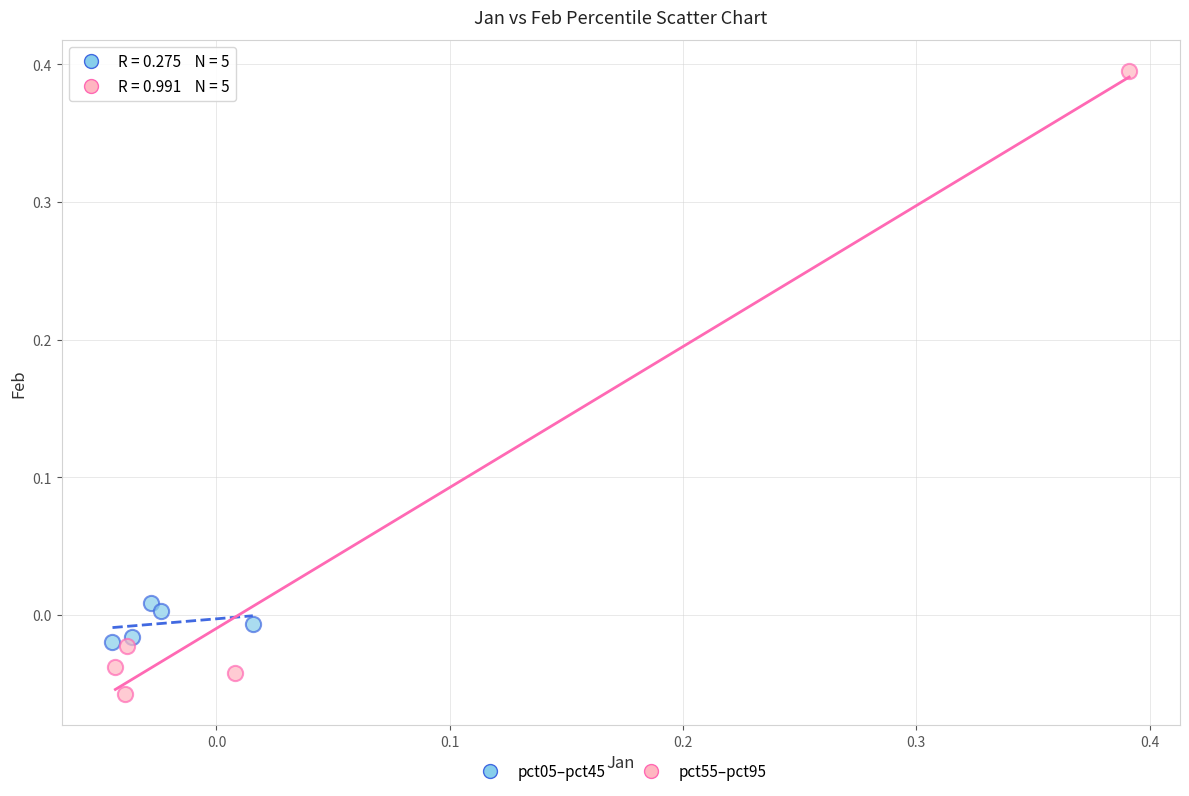

Which series has the widest spread of Y values?

pct55–pct95